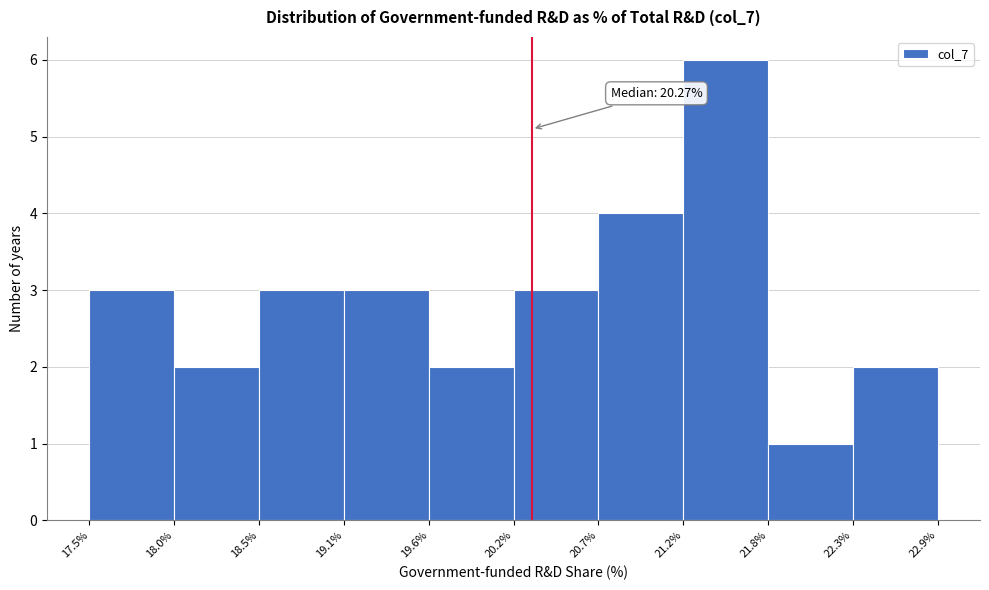

Over which range of the x-axis is the bar tallest?

21.2% to 21.8%